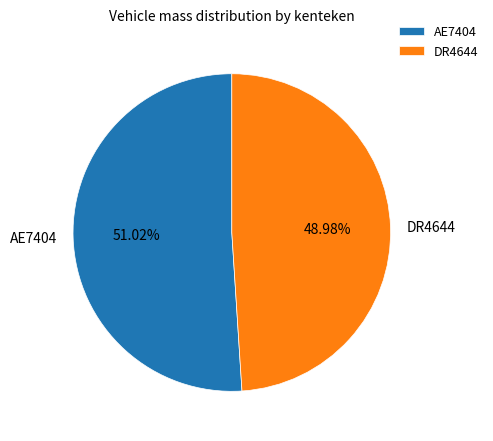

What is the smallest slice in the pie chart?

DR4644